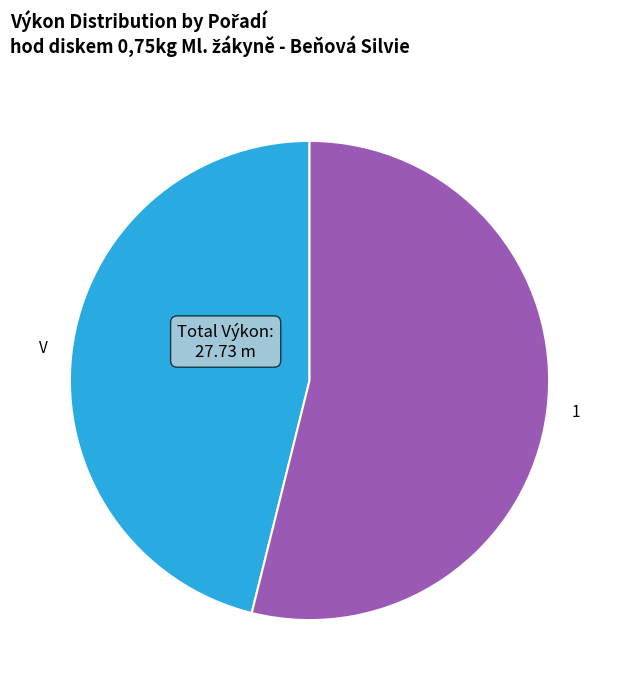

True or false: V accounts for 57% of the total.

False